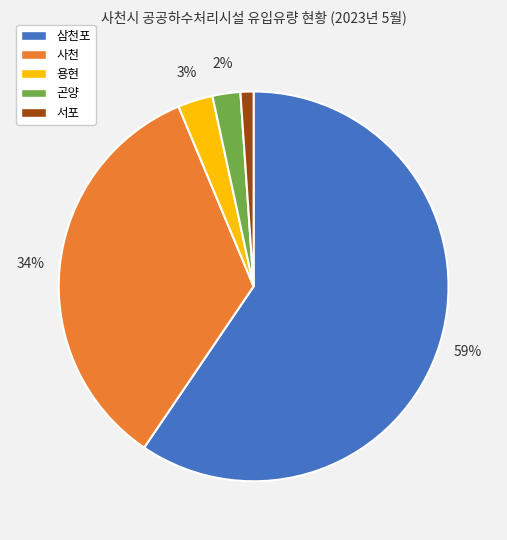

To the nearest percent, what portion does 사천 represent?

34%